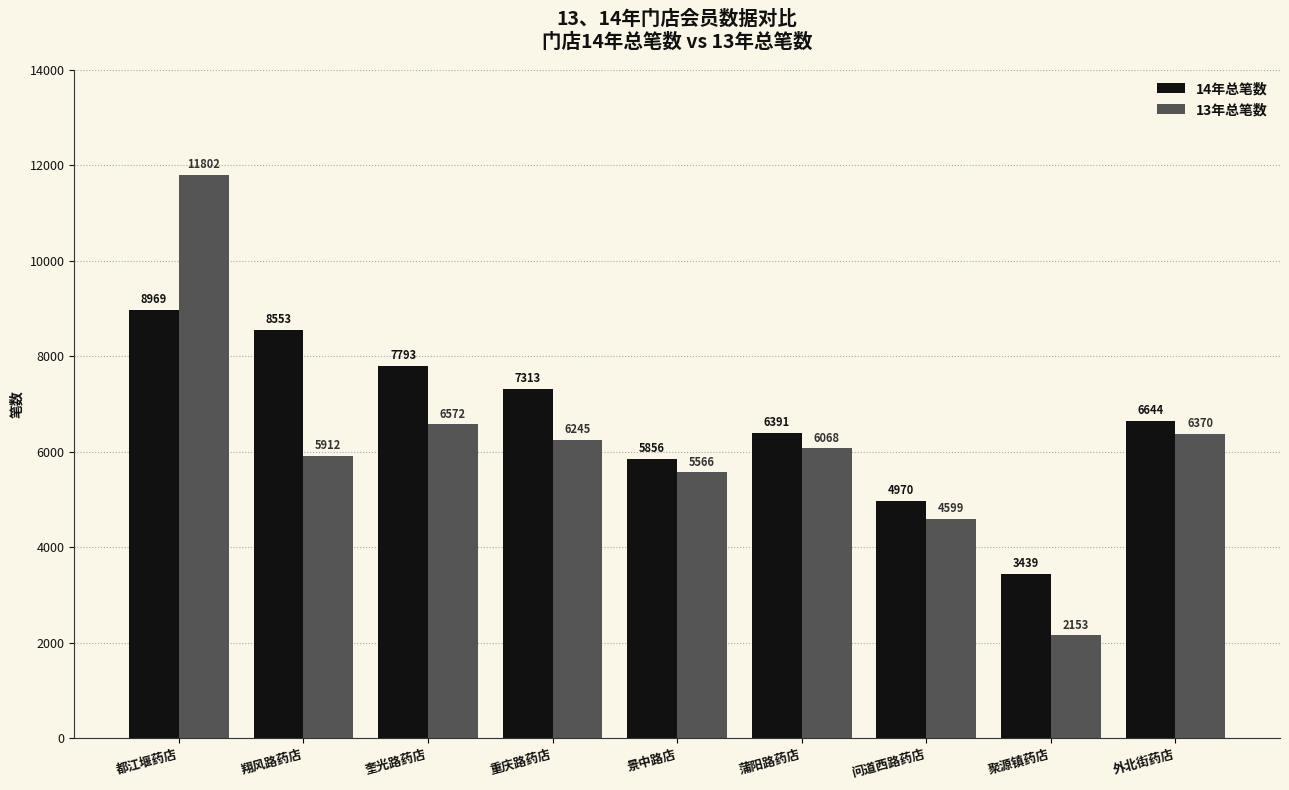

Rank the series by their maximum value, from lowest to highest.

14年总笔数, 13年总笔数